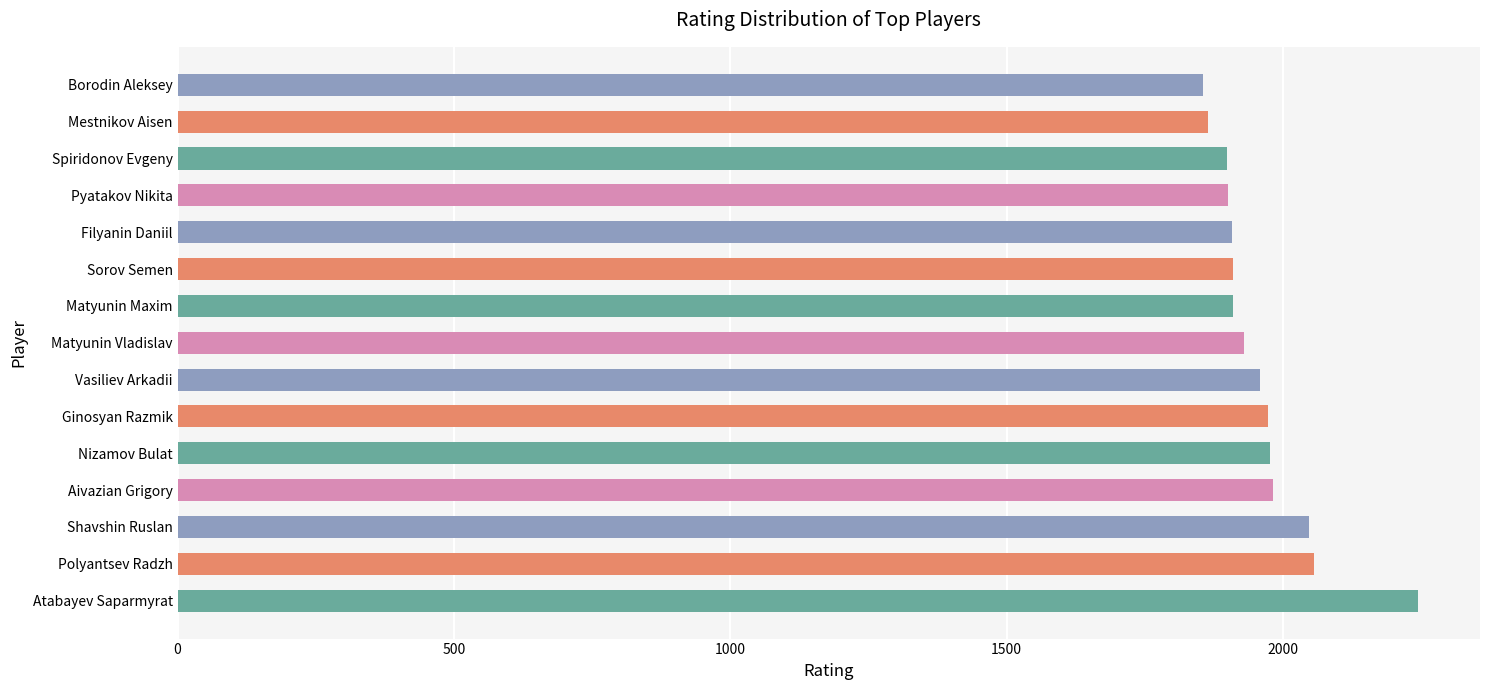

Approximately how many times larger is the value at Matyunin Vladislav compared to Filyanin Daniil?

1.0